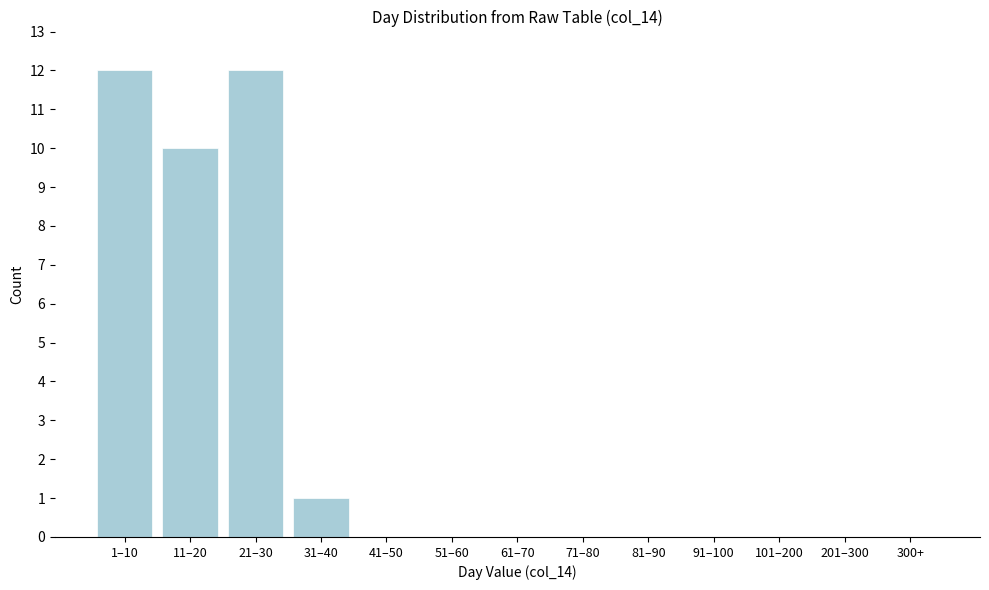

Reading left to right, extract all data points from this chart.

1–10=12	11–20=10	21–30=12	31–40=1	41–50=0	51–60=0	61–70=0	71–80=0	81–90=0	91–100=0	101–200=0	201–300=0	300+=0